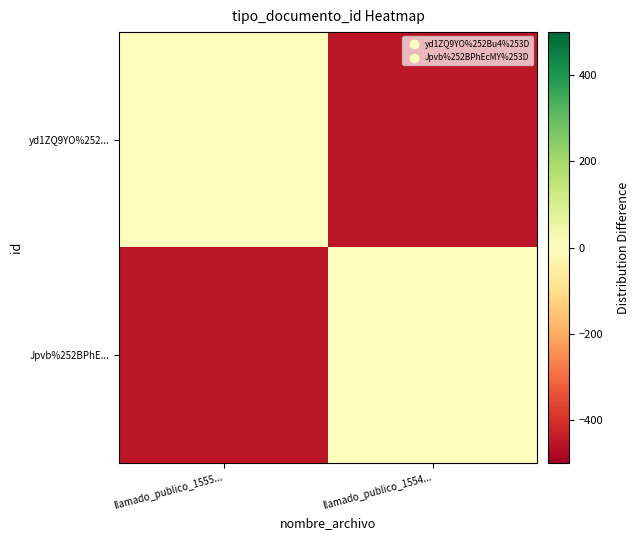

What is the total value across all series at llamado_publico_1554...?

-452